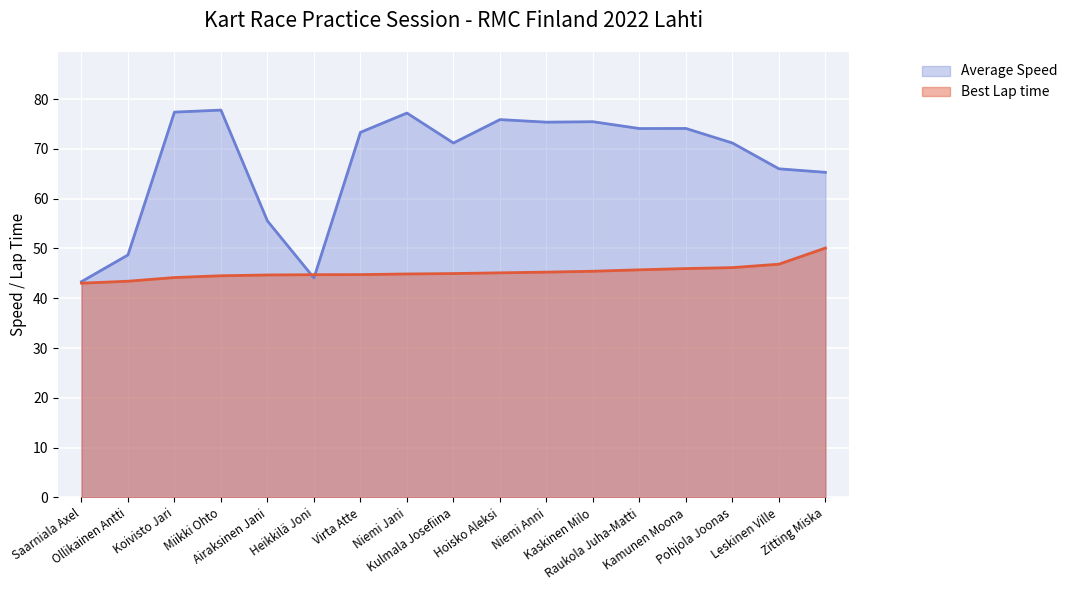

True or false: Best Lap time and Average Speed intersect in this chart.

True